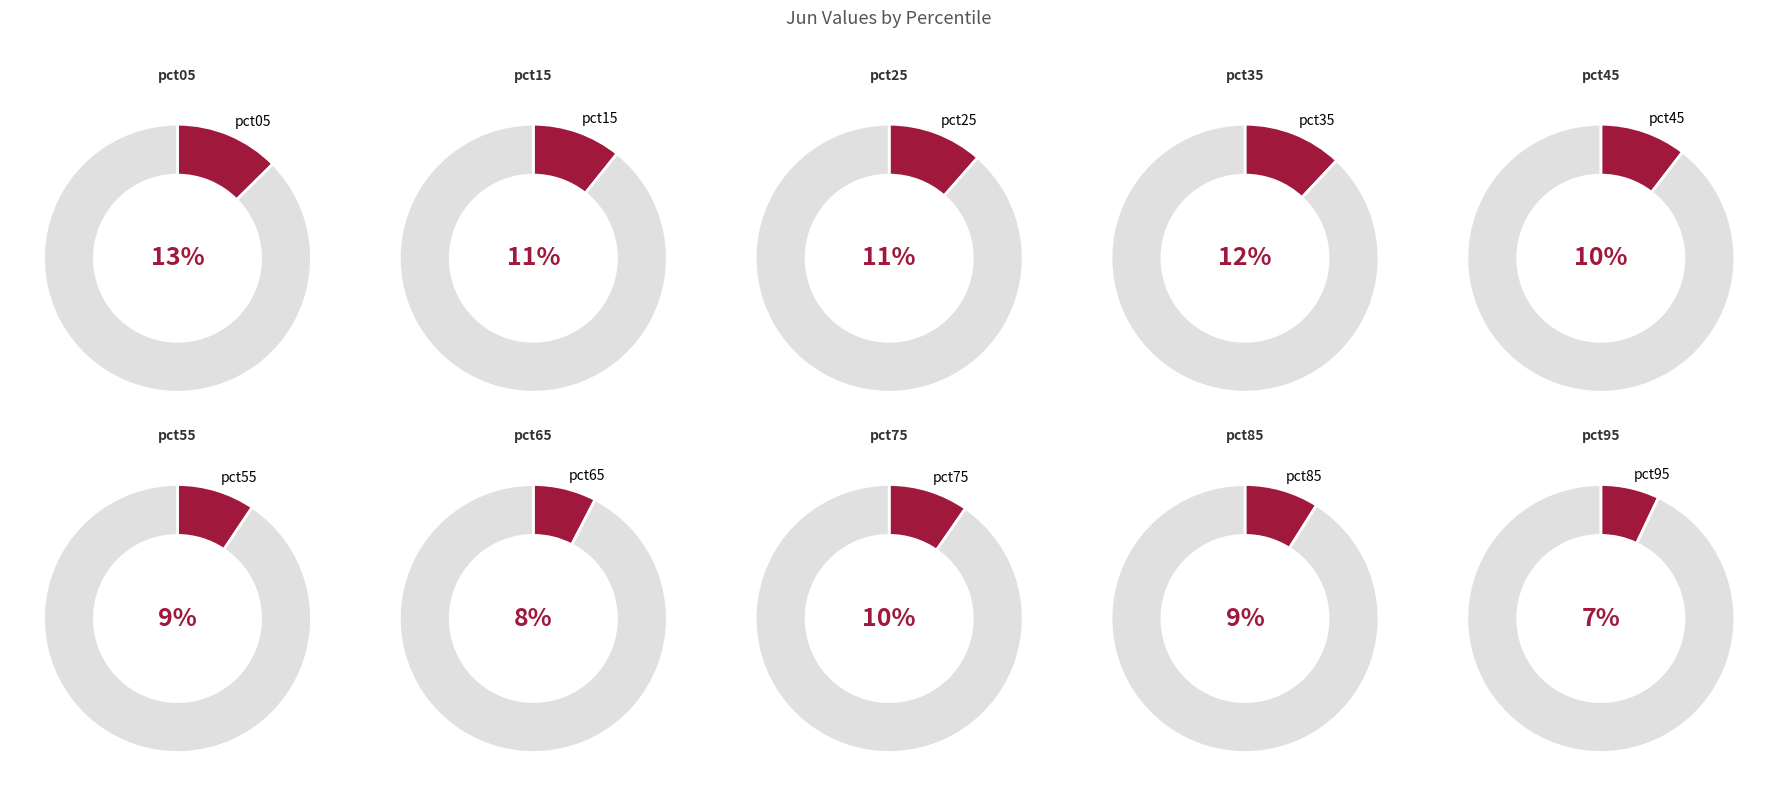

To the nearest percent, what is the combined percentage of pct15 and pct95?

18%